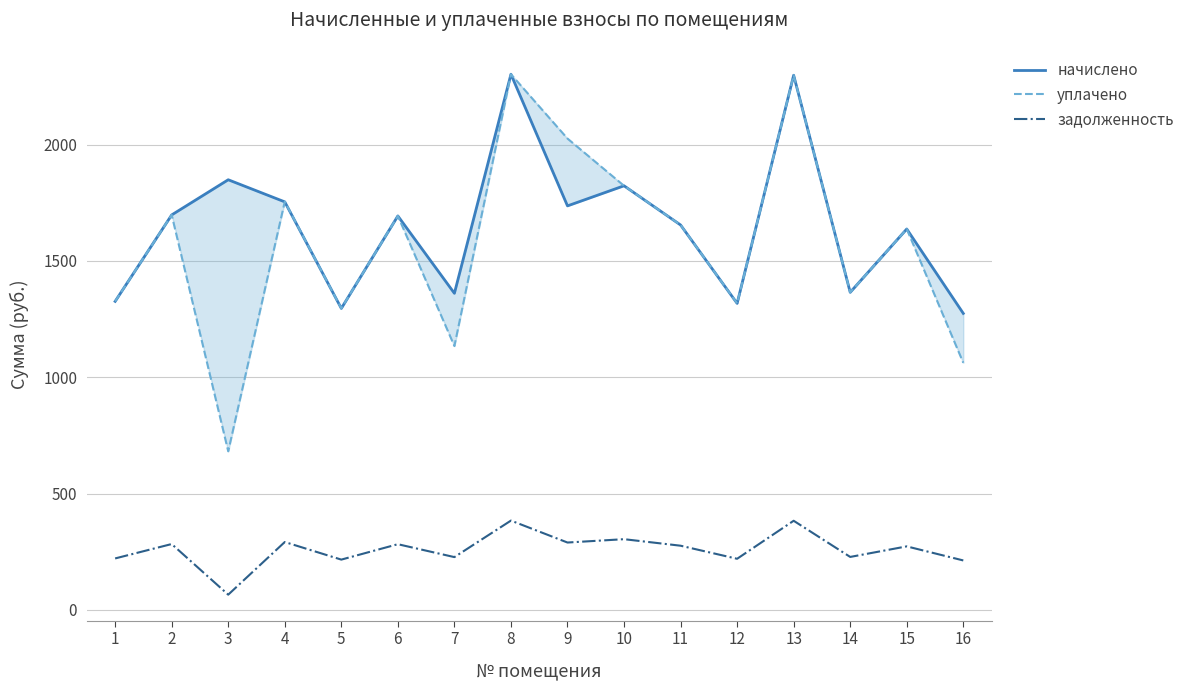

The задолженность series shows 85.0 at 3. True or false?

False